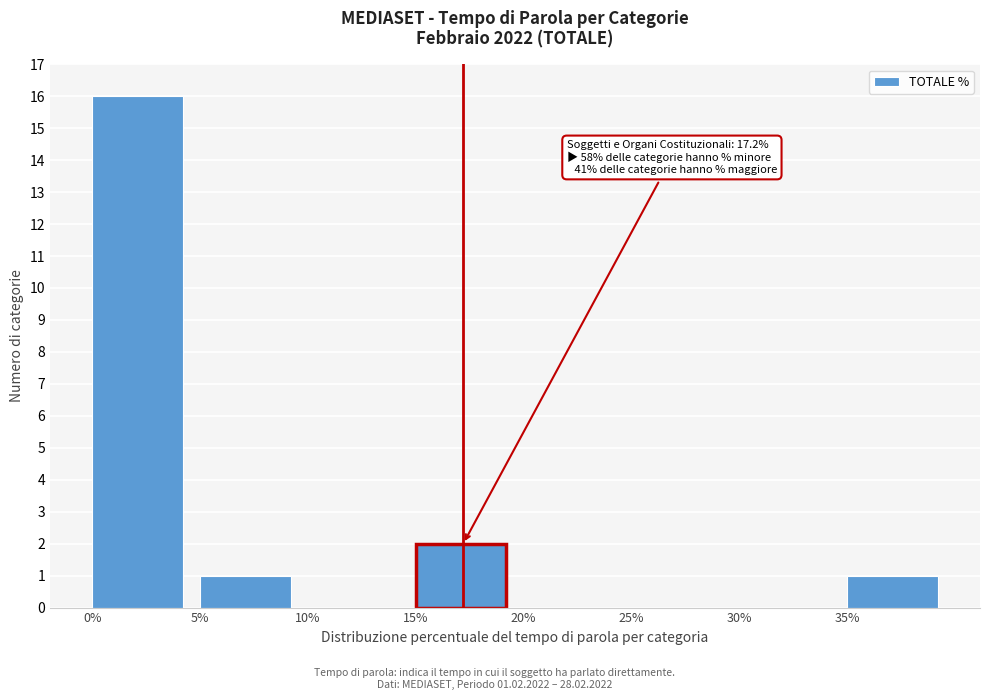

Over which range of the x-axis is the bar tallest?

0 to 5